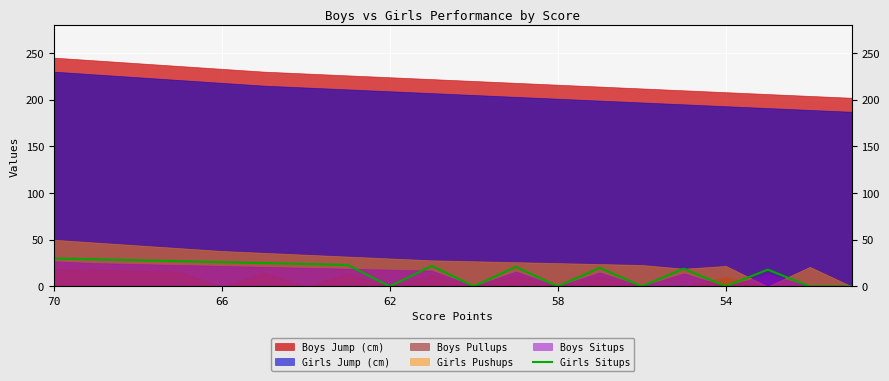

The value at 70 is 44. True or false?

False